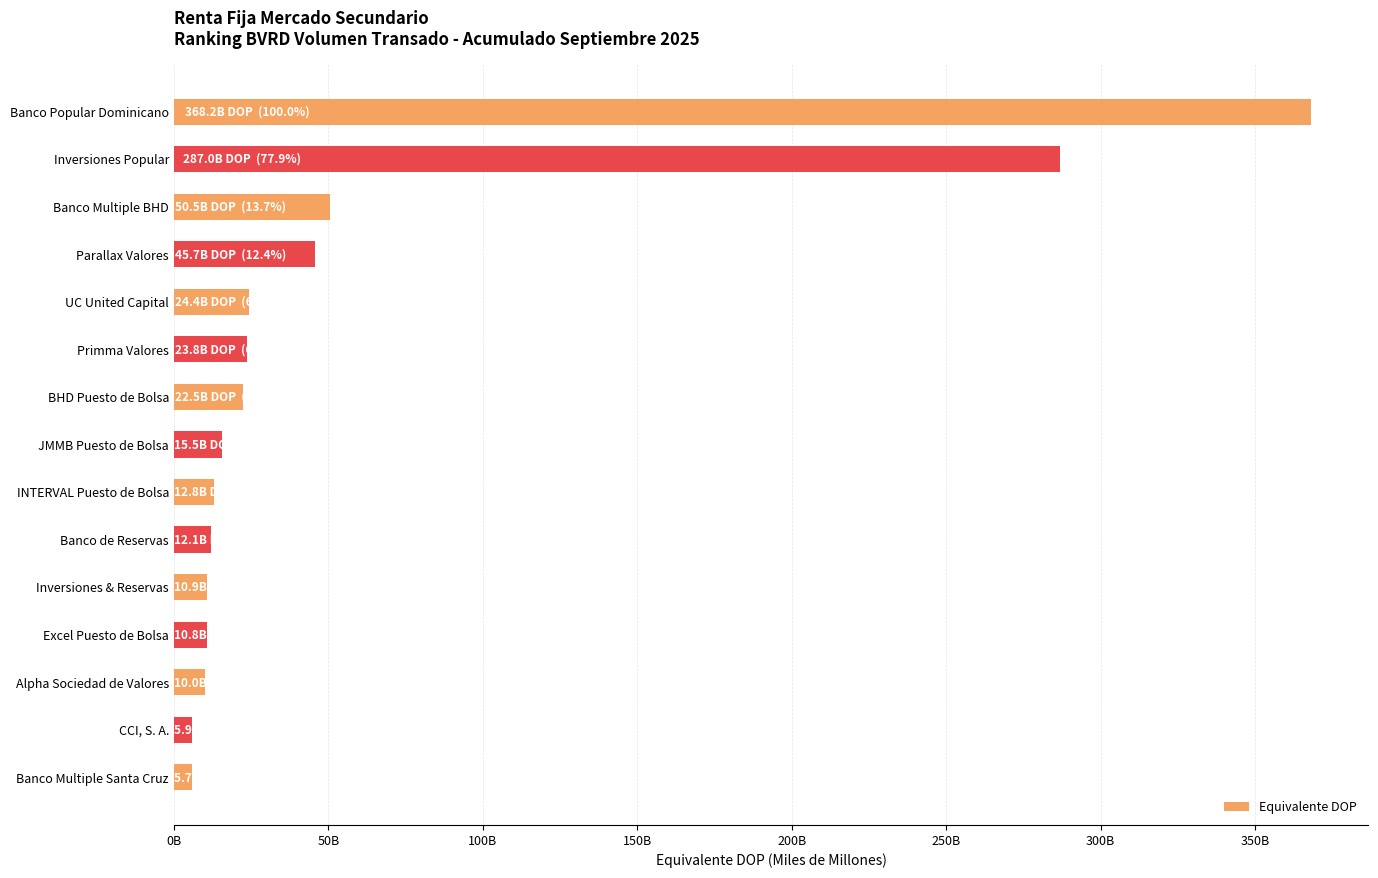

Does the chart contain any negative values?

No